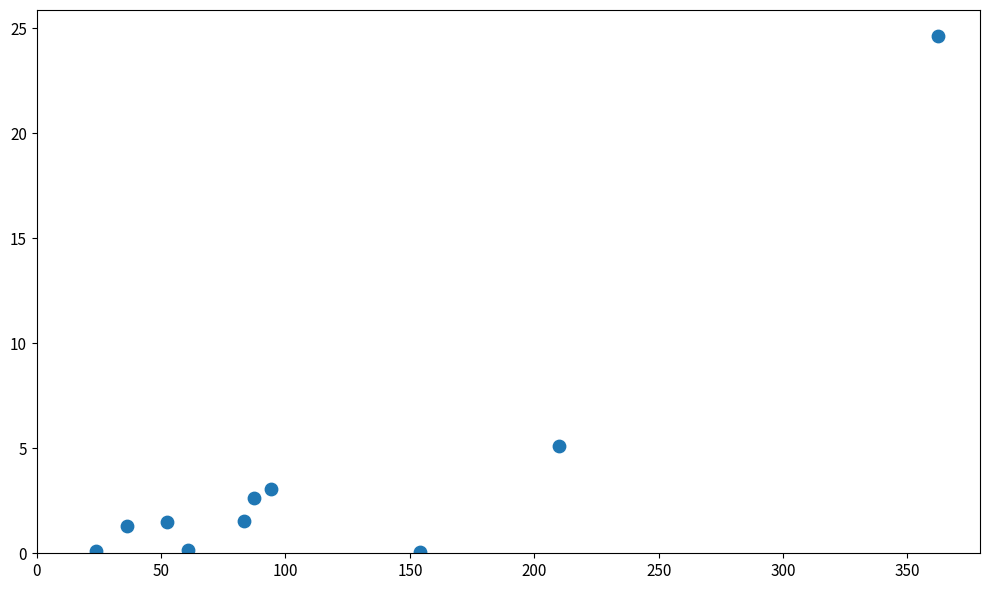

What Y value in the scatter plot is closest to 12?

5.1